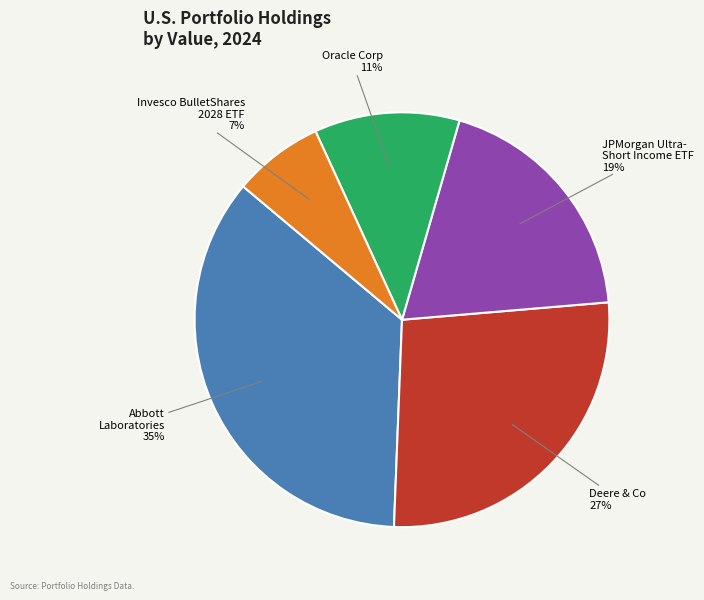

Is there a majority slice in this chart?

No